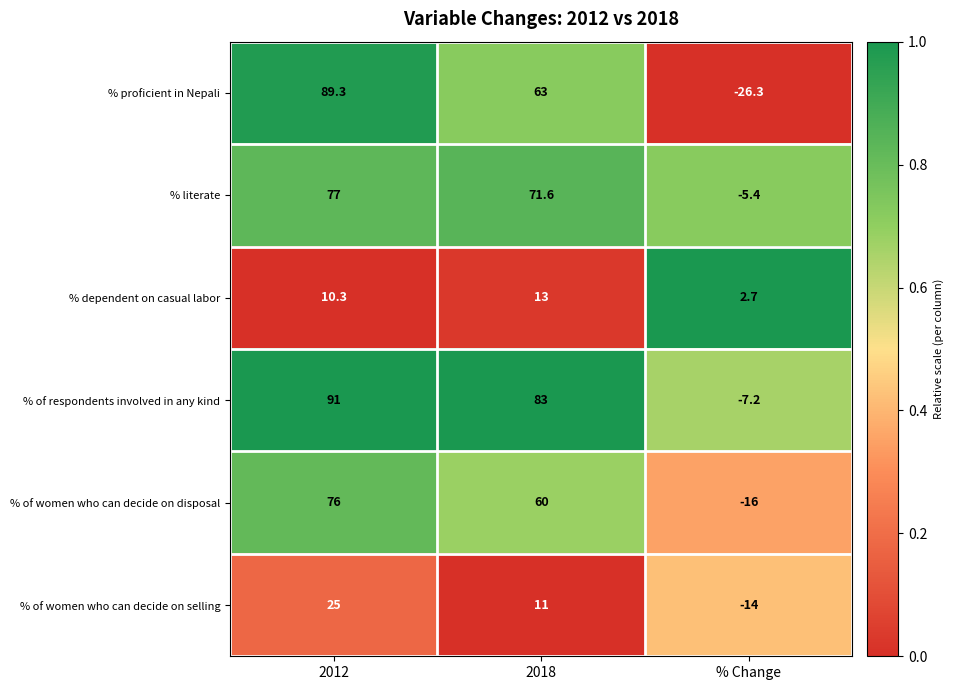

How many negative values does the % literate series have?

1